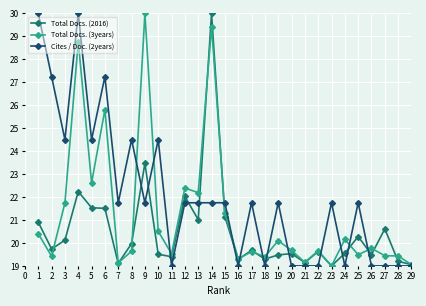

Where is the first local minimum for Cites / Doc. (2years)?

3